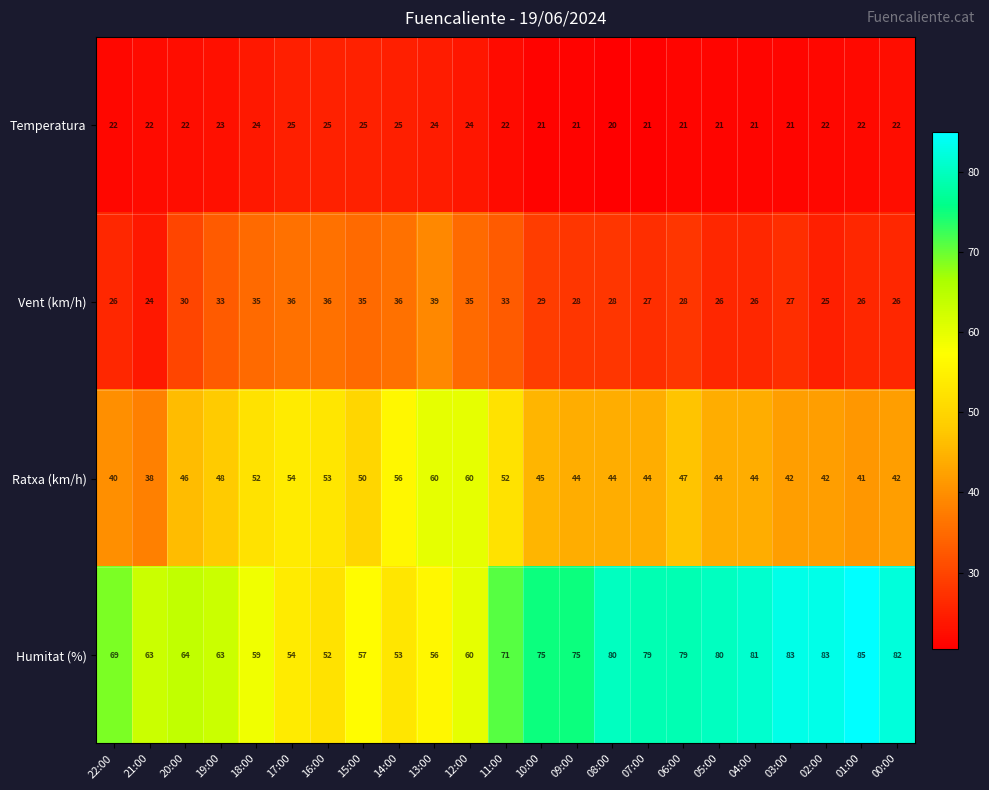

Which label corresponds to the smallest value in the chart?

08:00